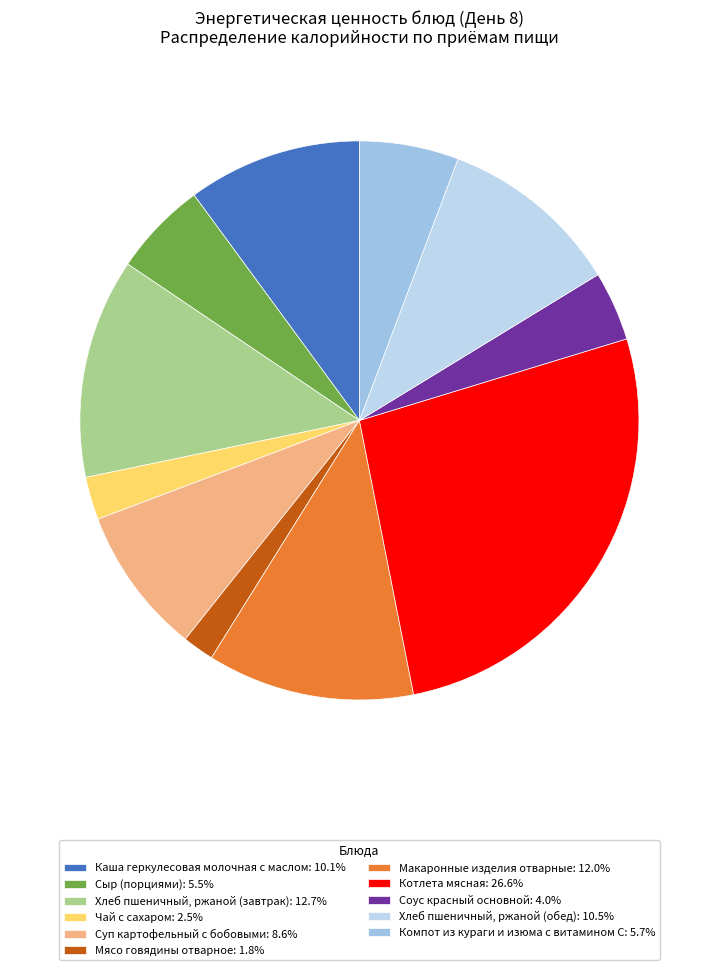

Is it true that Макаронные изделия отварные is 12% of the pie?

True